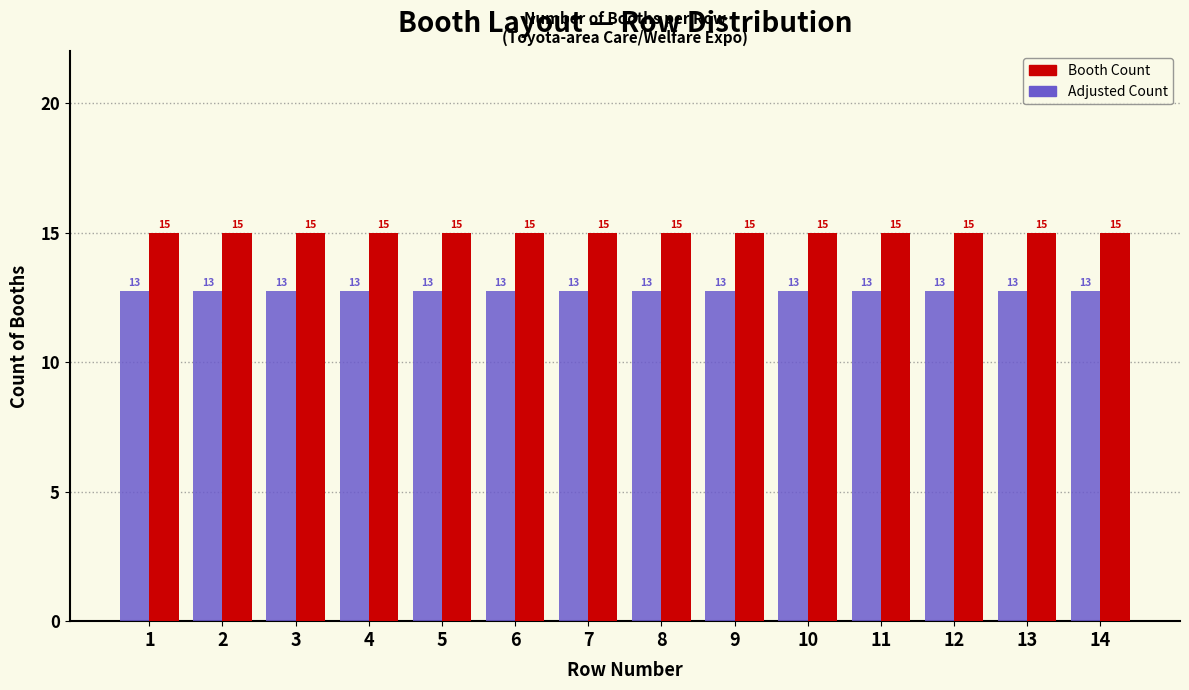

Rank the series by their maximum value, from highest to lowest.

Booth Count, Adjusted Count